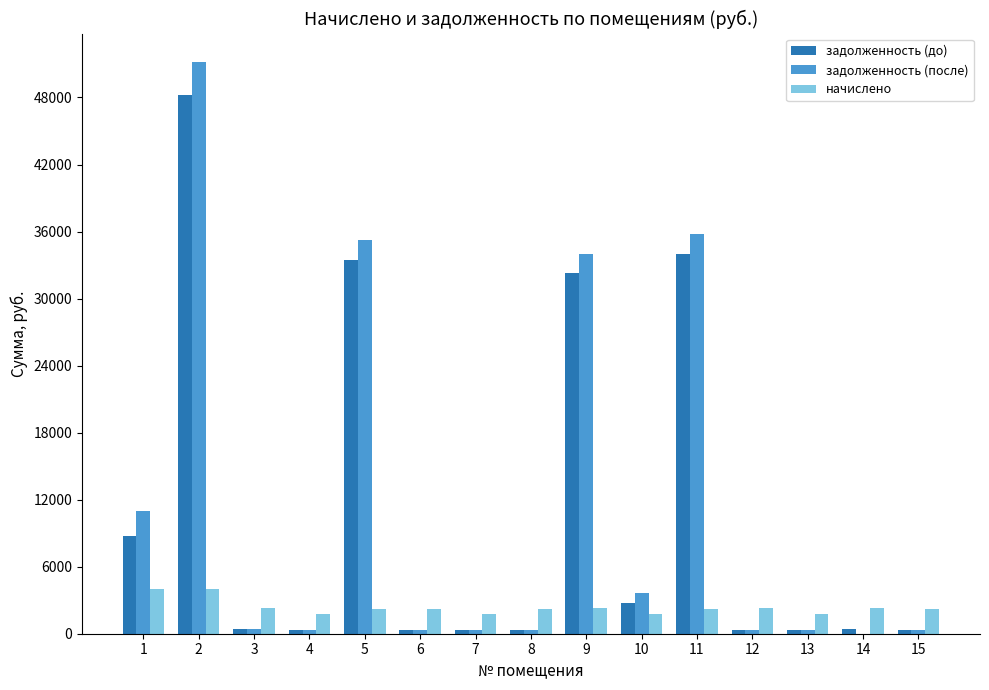

The начислено series shows 2272.6 at 9. True or false?

True